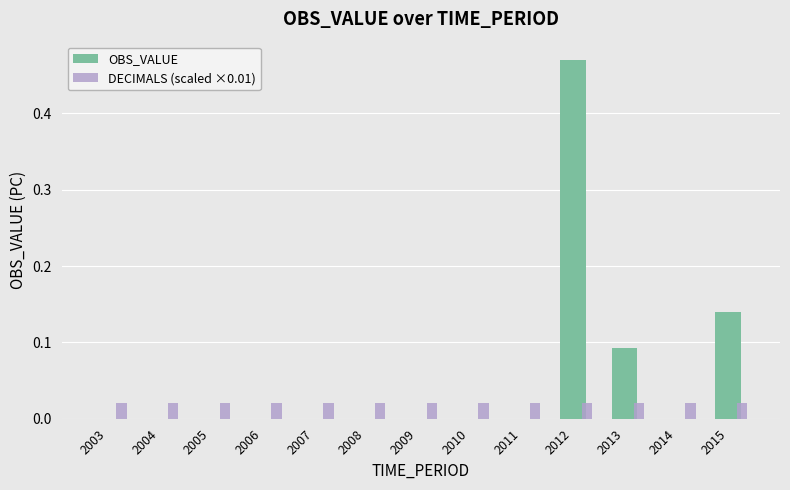

Which series has the largest total across all categories?

OBS_VALUE